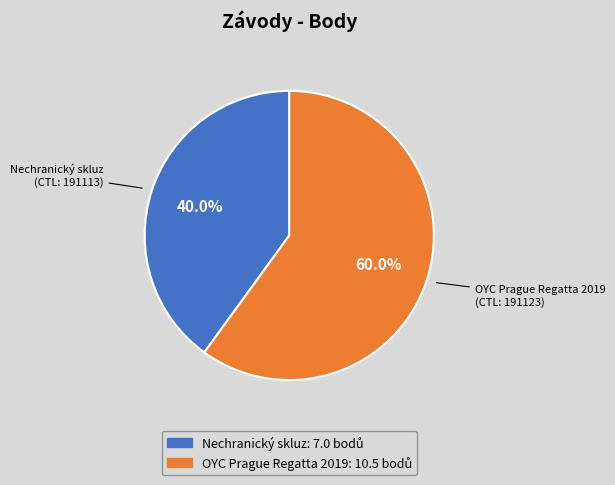

To the nearest percent, what is the difference between the largest and smallest slice percentages?

20%